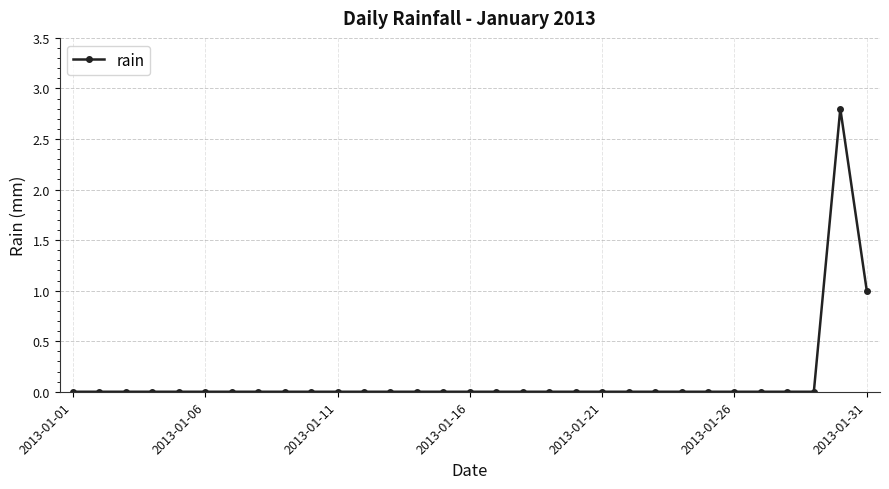

What is the sum of all values?

3.8